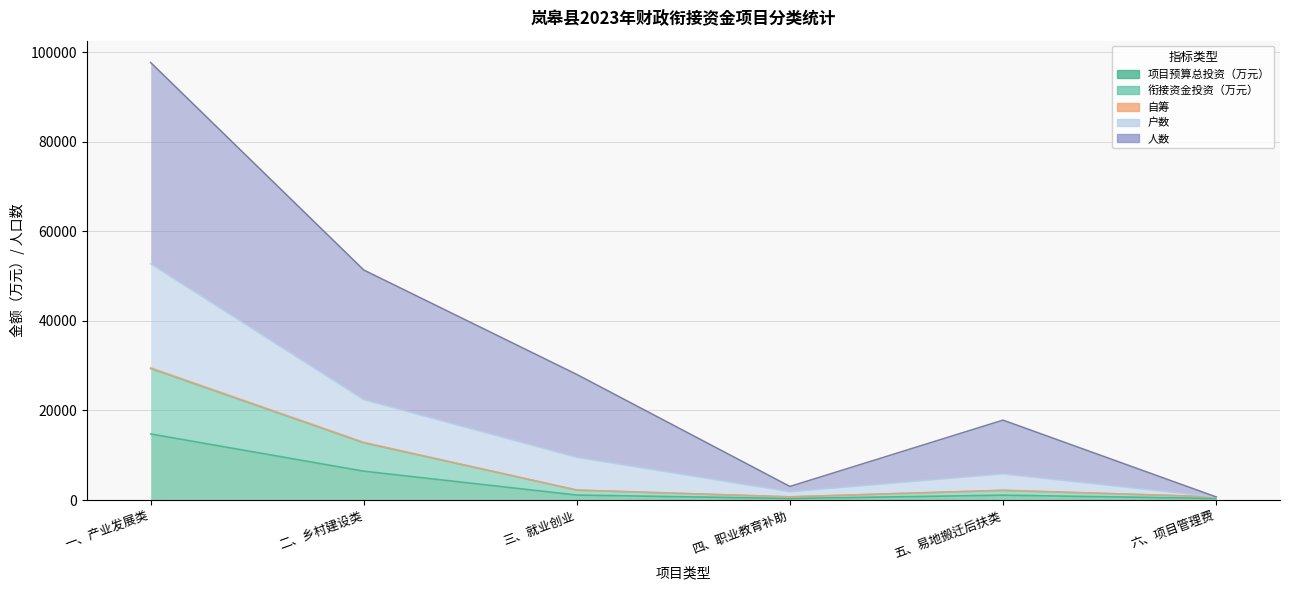

The 人数 series shows 8020.5 at 三、就业创业. True or false?

False